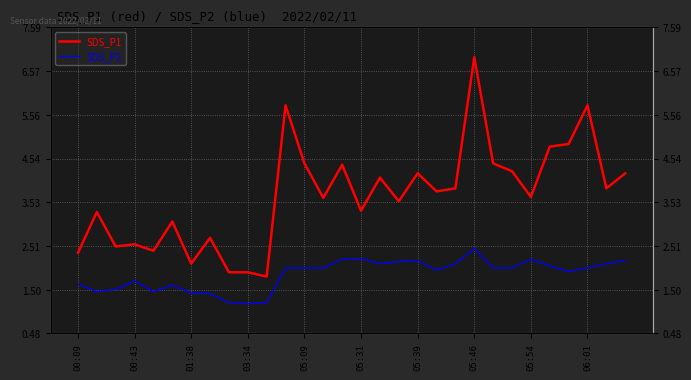

Where is the first local minimum for SDS_P1?

01:38